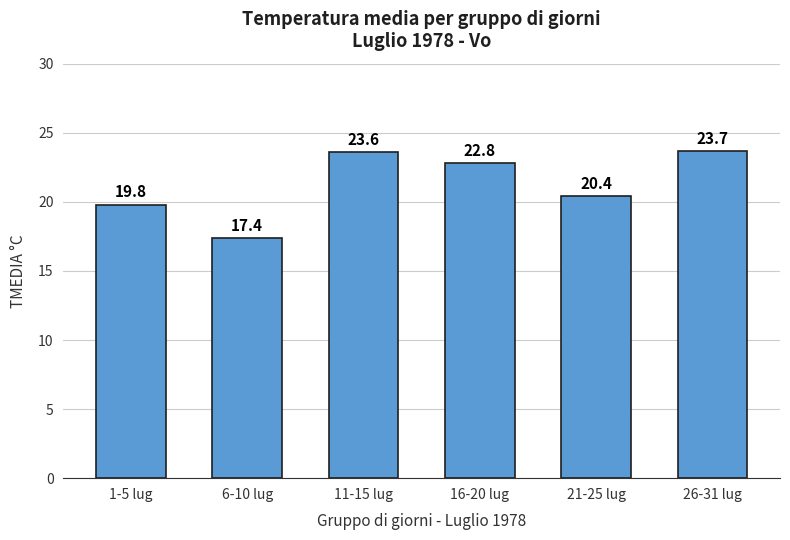

What is the difference between the values at 1-5 lug and 16-20 lug?

3.0